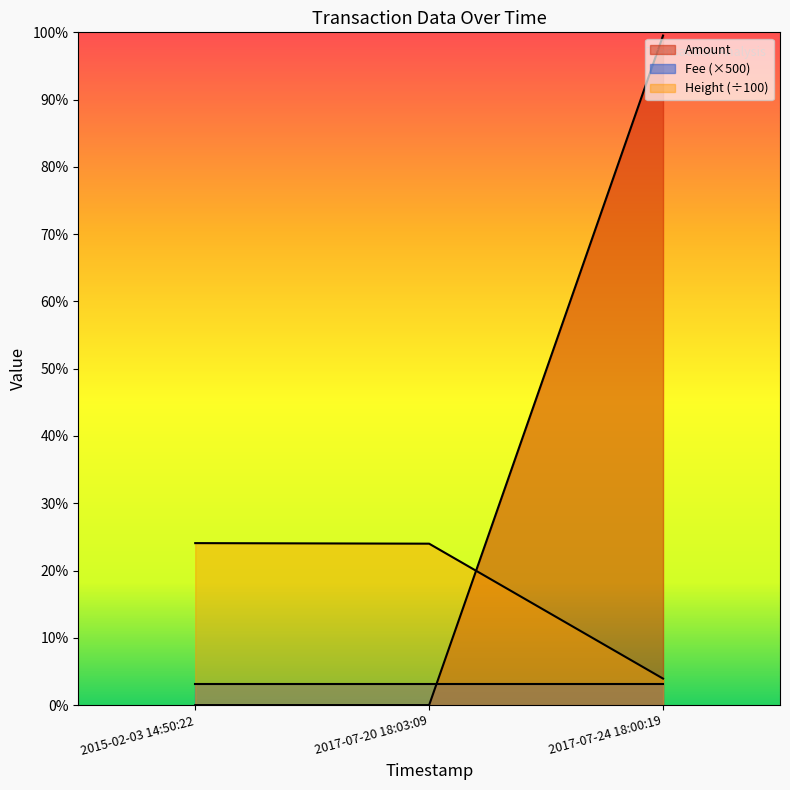

At which label does Amount reach its peak?

2017-07-24 18:00:19